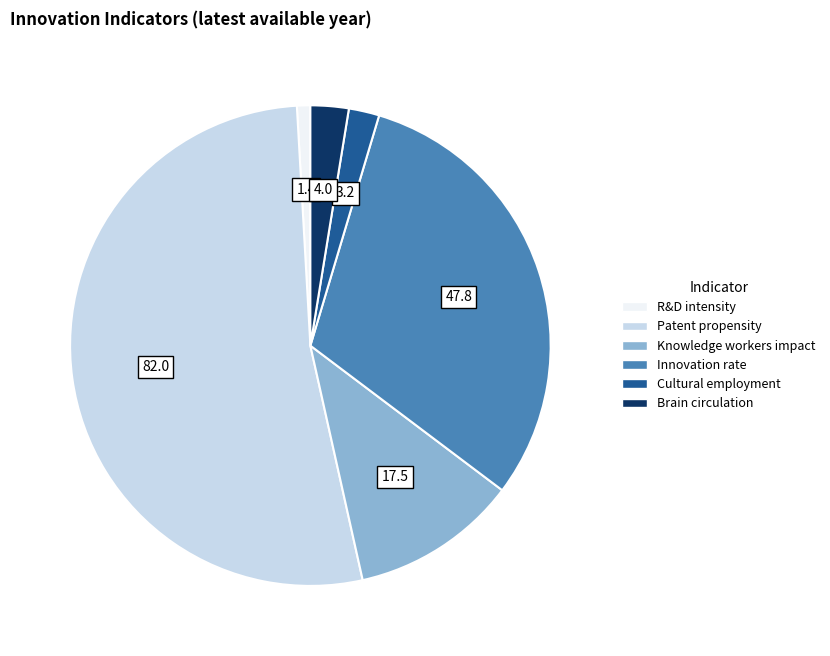

Is there any slice that represents more than half of the pie?

Yes